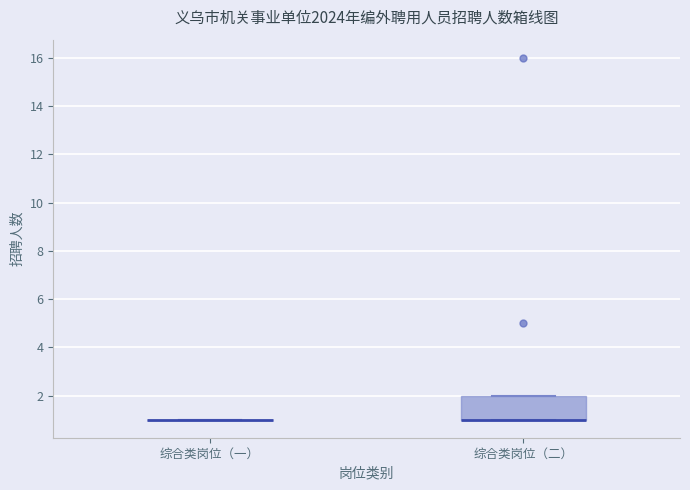

Reading left to right, read every box against the y-axis: the position of its median line, the range the box covers, and the ends of its whiskers. The values are not printed on the chart, so give them approximately, as read against the axis.

综合类岗位（一）: box collapsed to a line at 1, whiskers 1 to 1
综合类岗位（二）: median 1 (drawn on the box's lower edge), box 1 to 2, whiskers 1 to 2